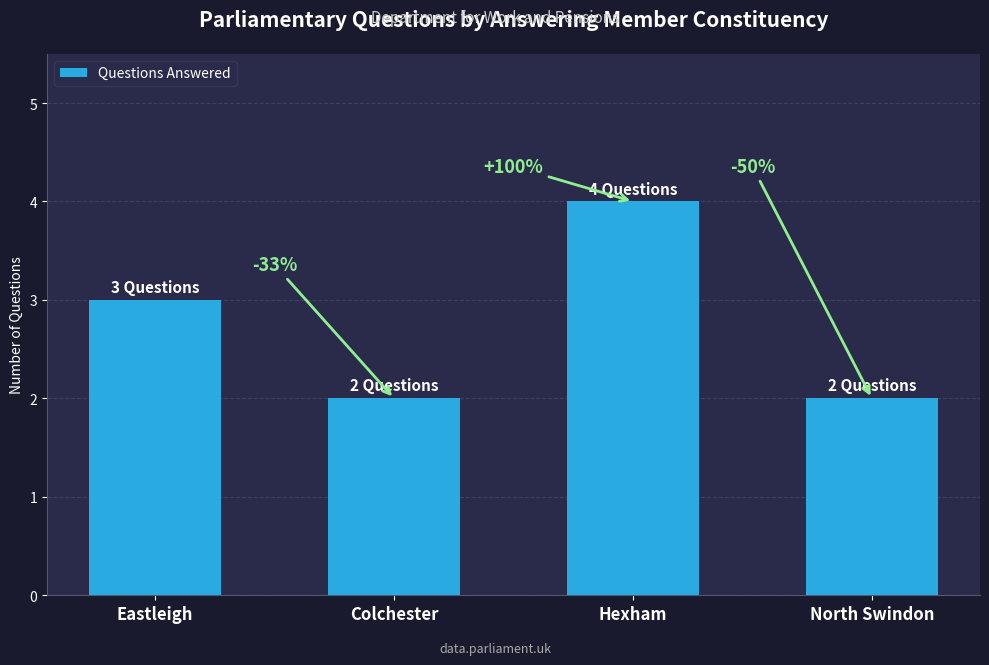

How many bars are there in total?

4